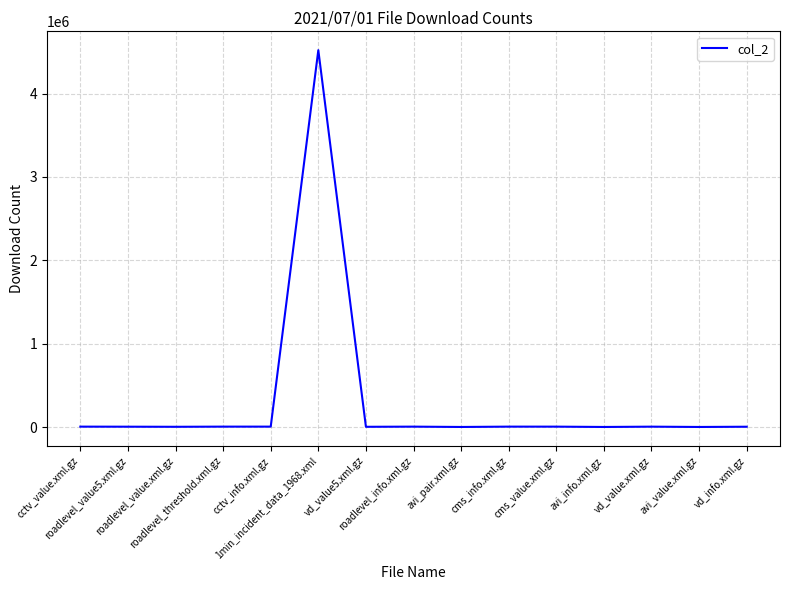

What is the maximum value shown in the chart?

4520147